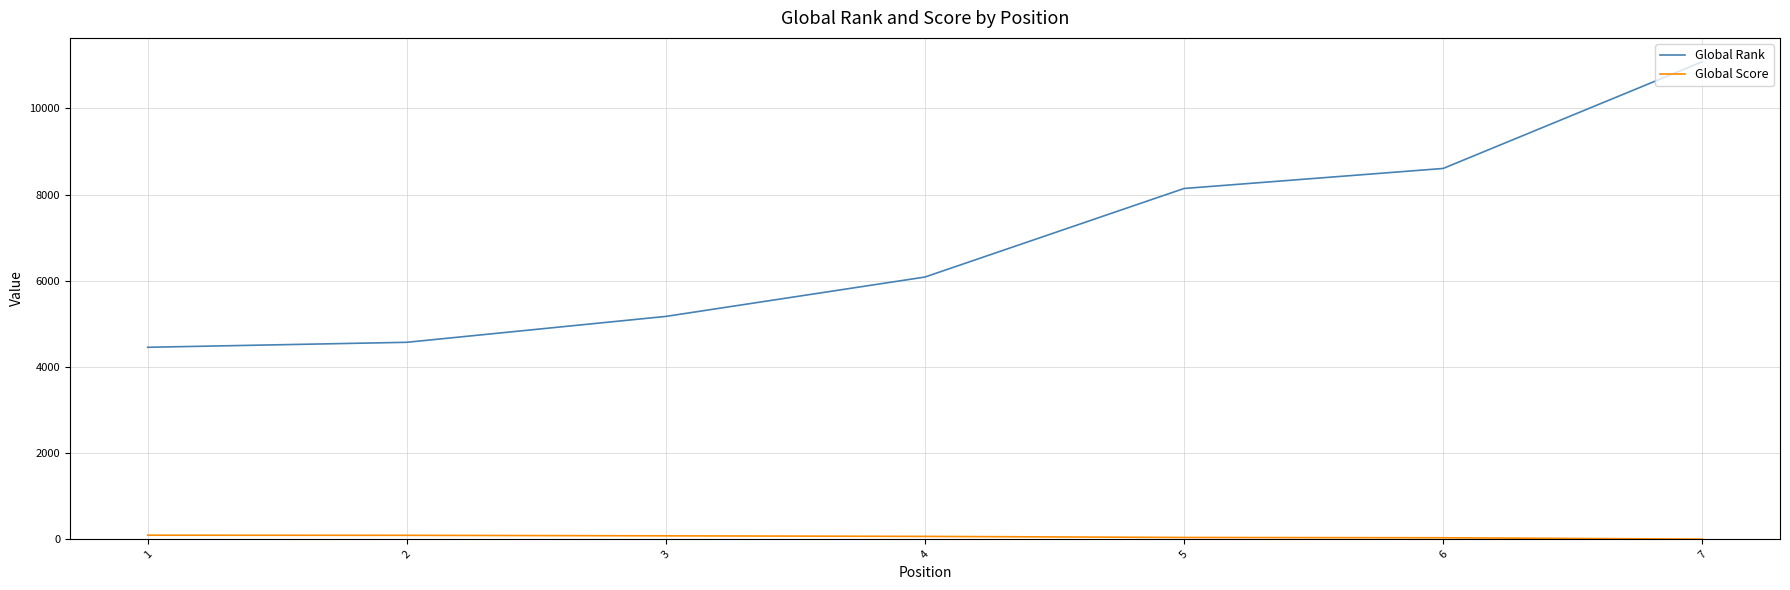

True or false: Global Rank has more than 2 interior local peaks.

False